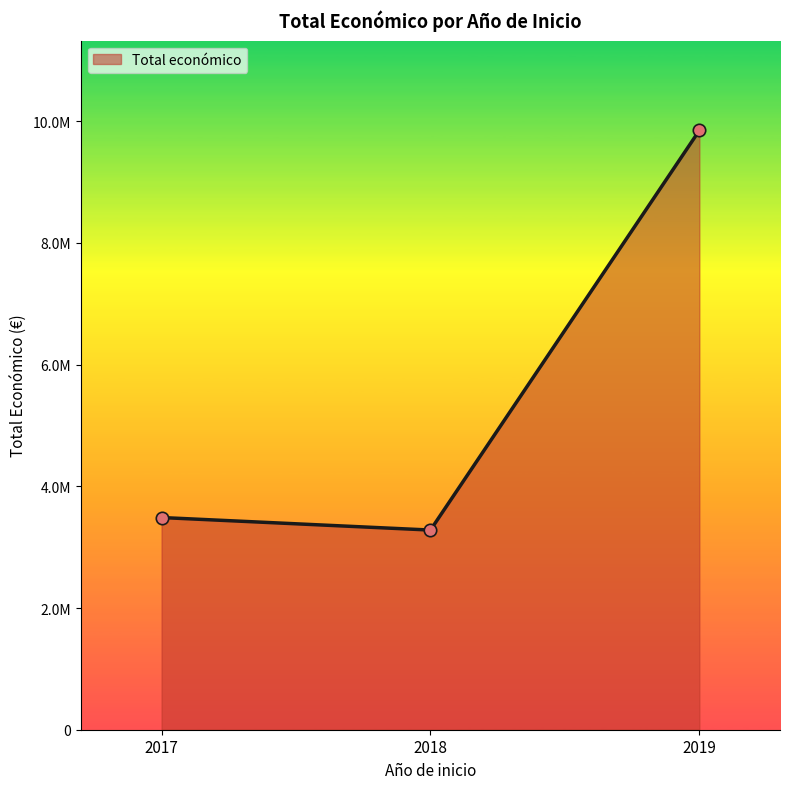

Approximately how many times larger is the value at 2019 compared to 2018?

3.1